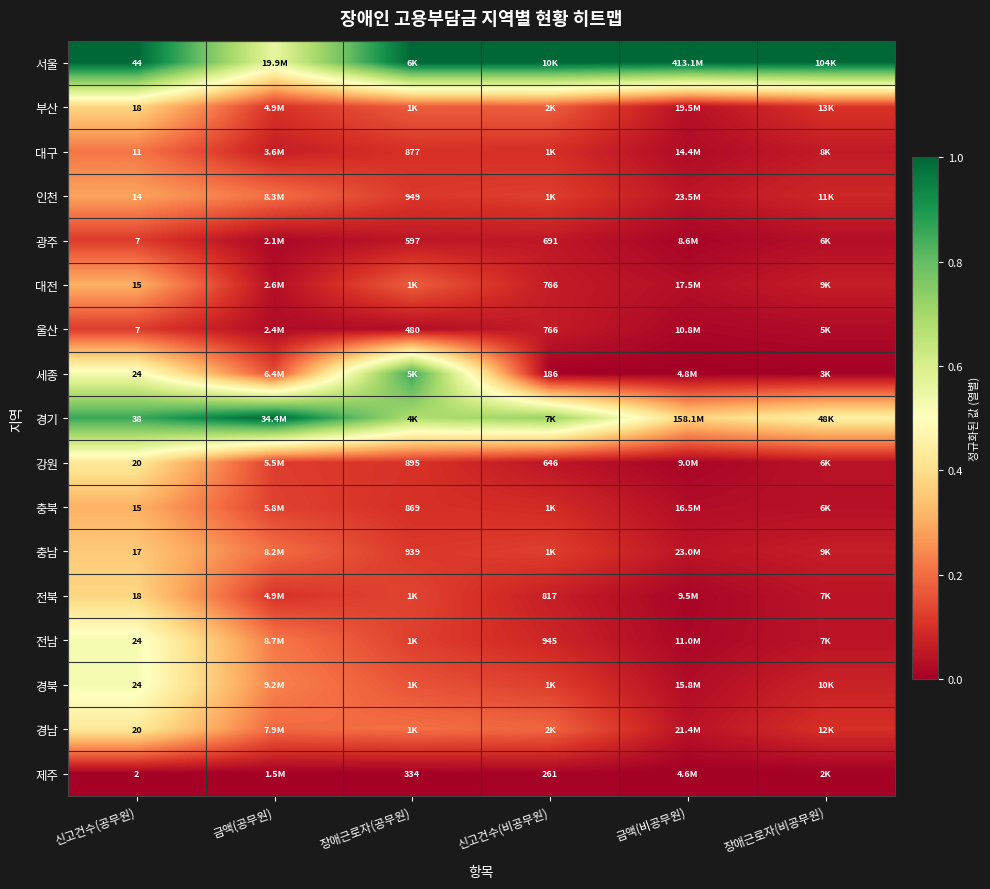

Is the value of 세종 at 신고건수(공무원) greater than the value of 충남 at 신고건수(공무원)?

Yes